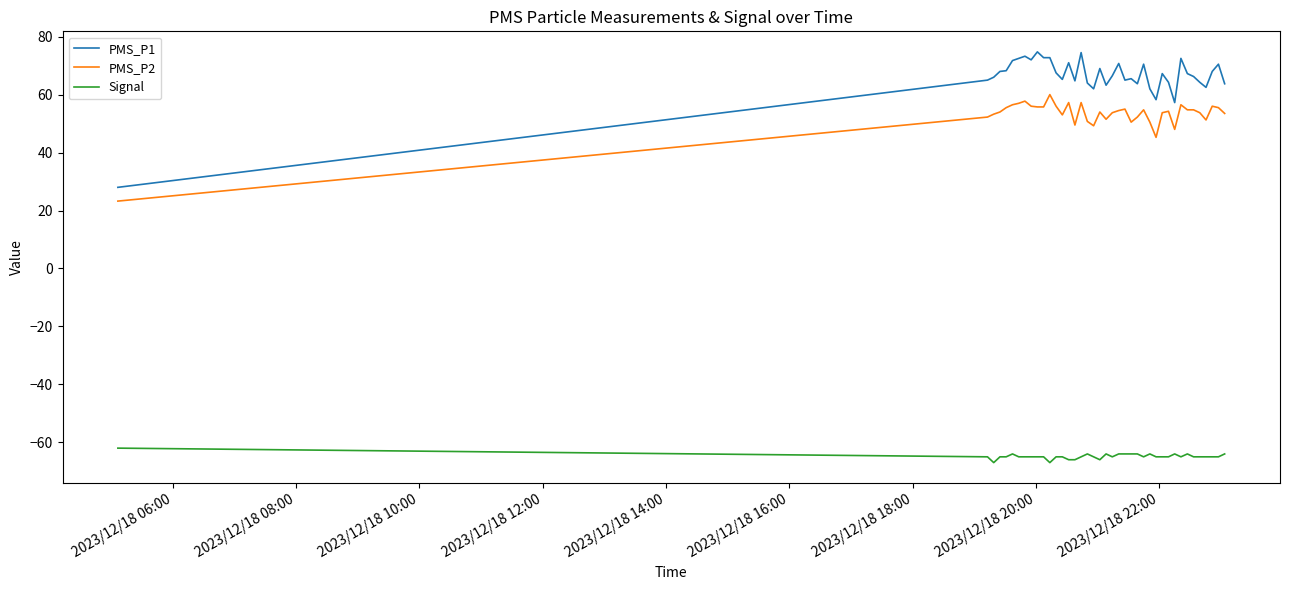

Which series has the largest range (max minus min)?

PMS_P1